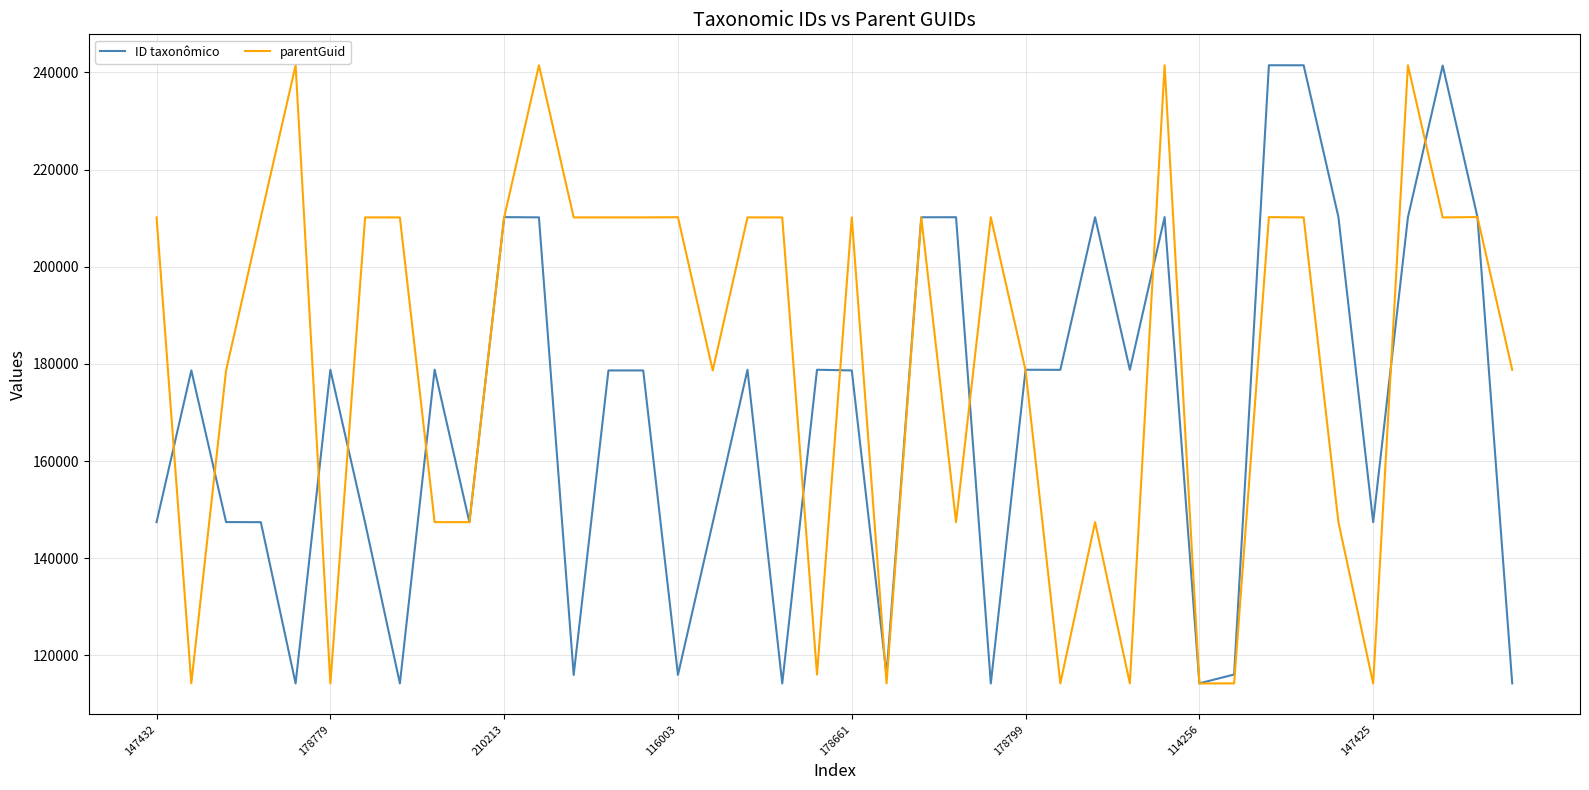

True or false: parentGuid has more than 1 interior local peaks.

True